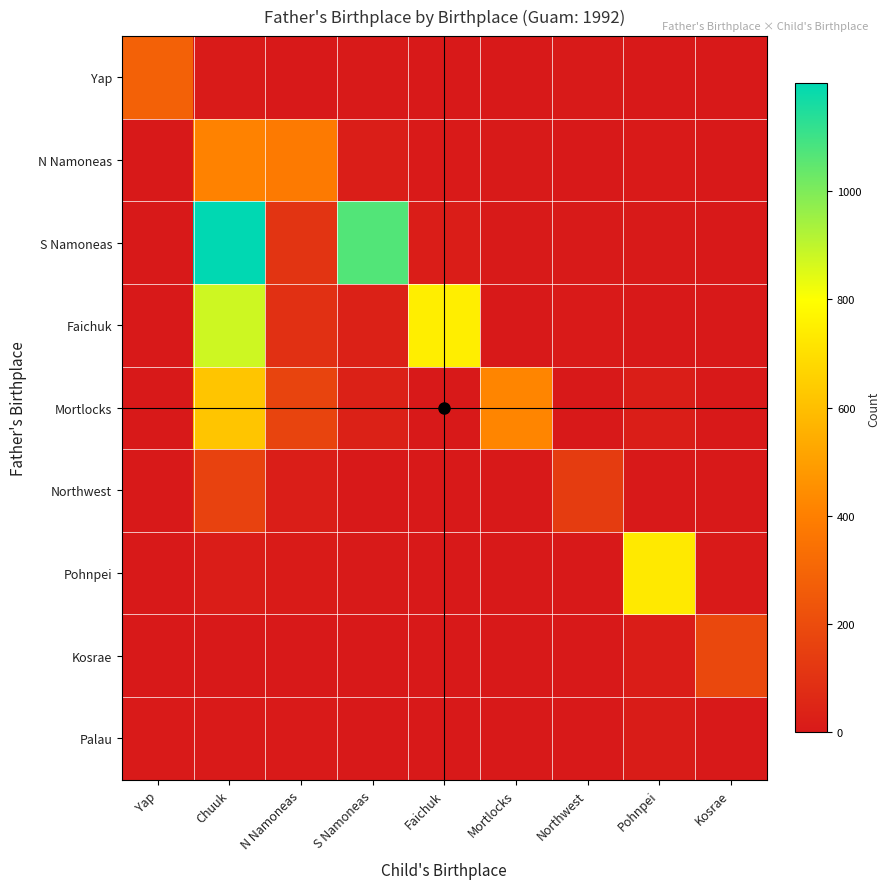

Which label corresponds to the largest value in the chart?

Chuuk